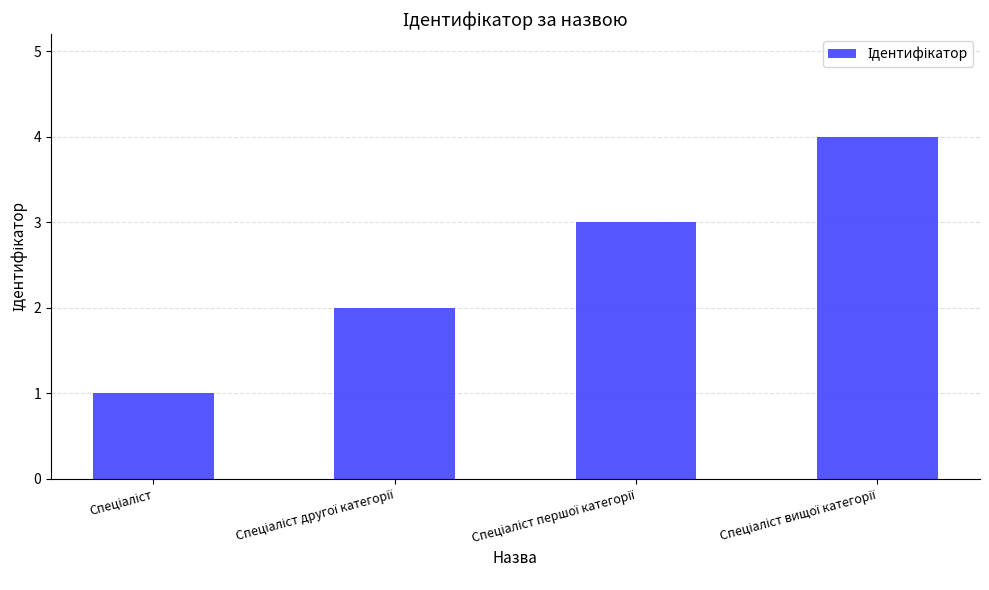

Reading left to right, transcribe all the data shown in this chart.

1	2	3	4